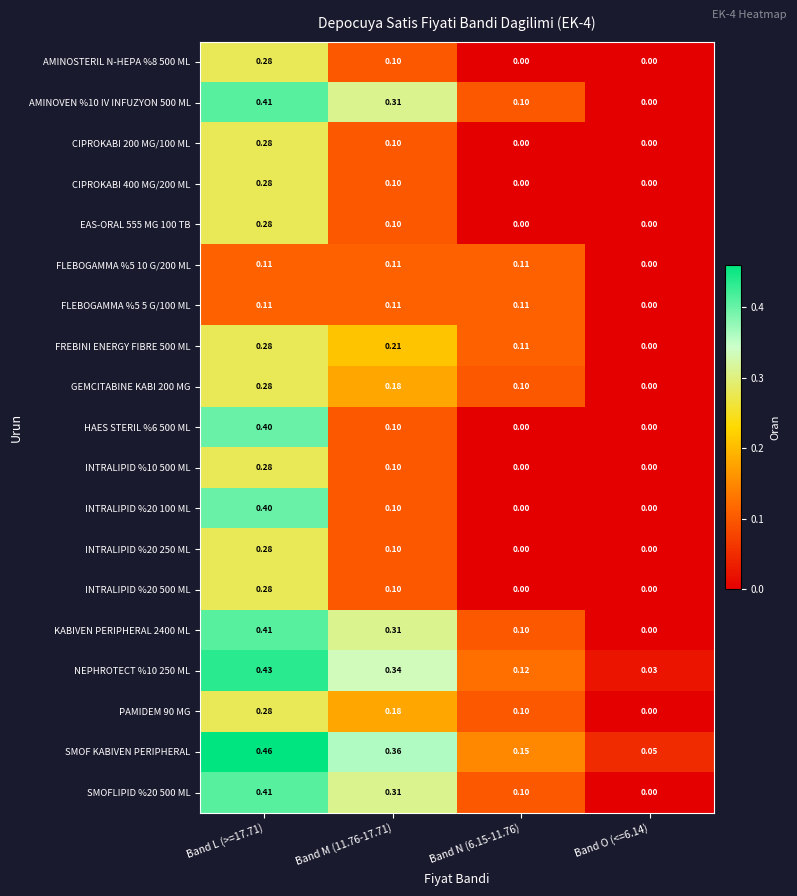

Is the value of PAMIDEM 90 MG at Band L (>=17.71) greater than the value of GEMCITABINE KABI 200 MG at Band N (6.15-11.76)?

Yes